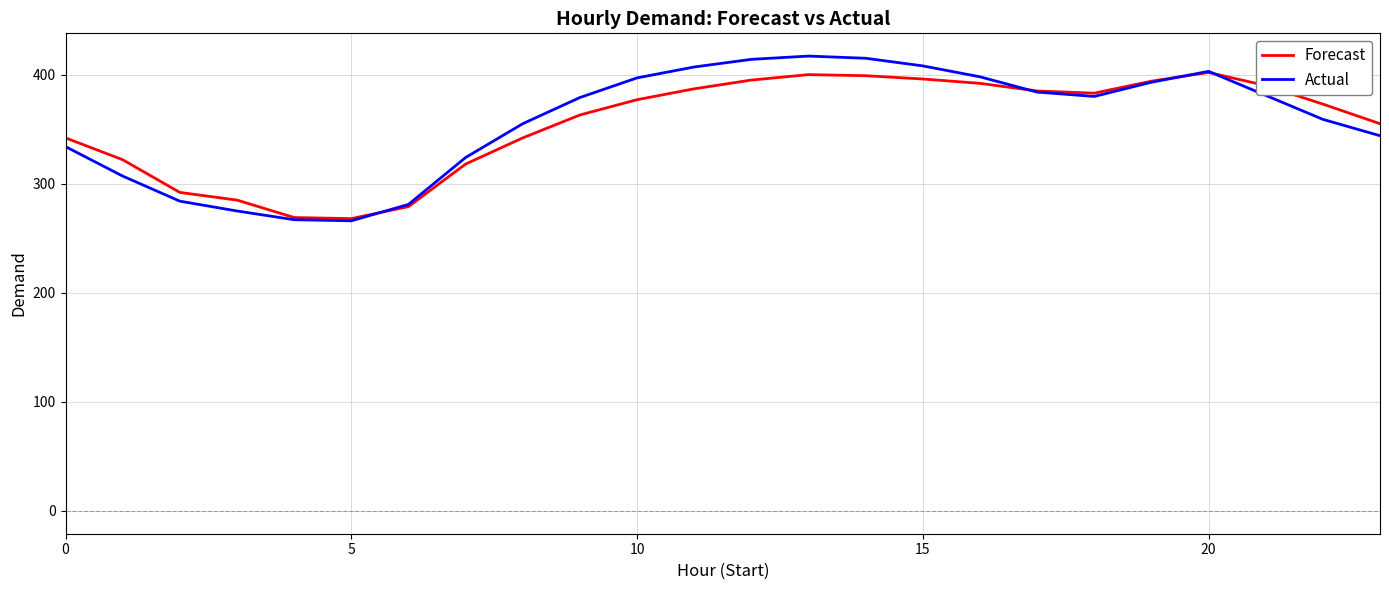

Which series ends up on top after the final intersection of Actual and Forecast?

Forecast